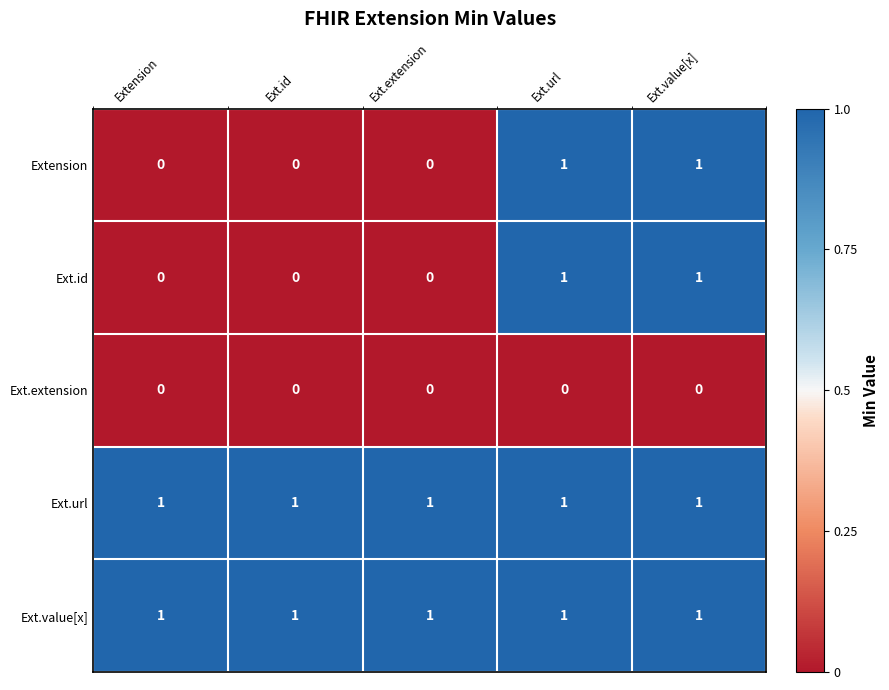

At how many categories does at least one series exceed 0?

5